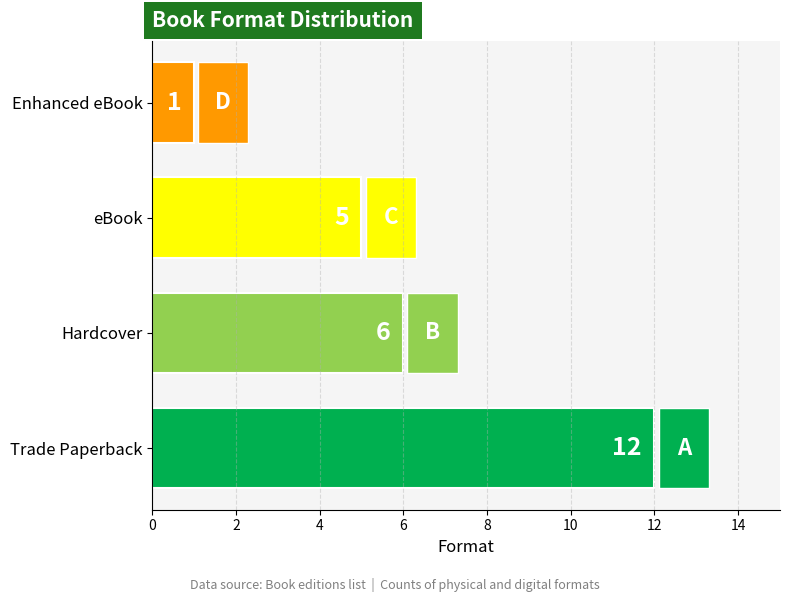

The chart shows a value of 12 at Trade Paperback. True or false?

True